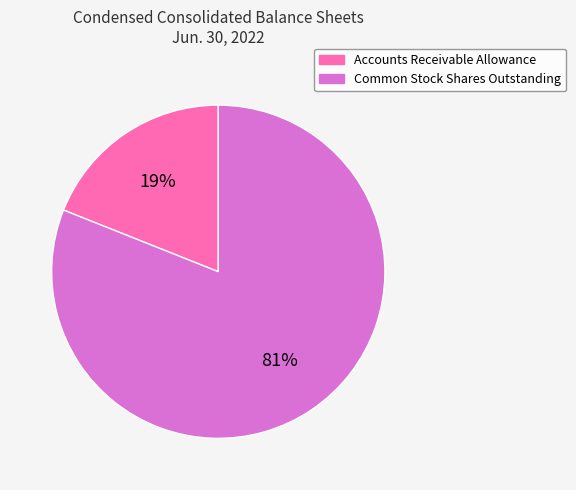

Combined, do Accounts Receivable Allowance and Common Stock Shares Outstanding account for over 50%?

Yes